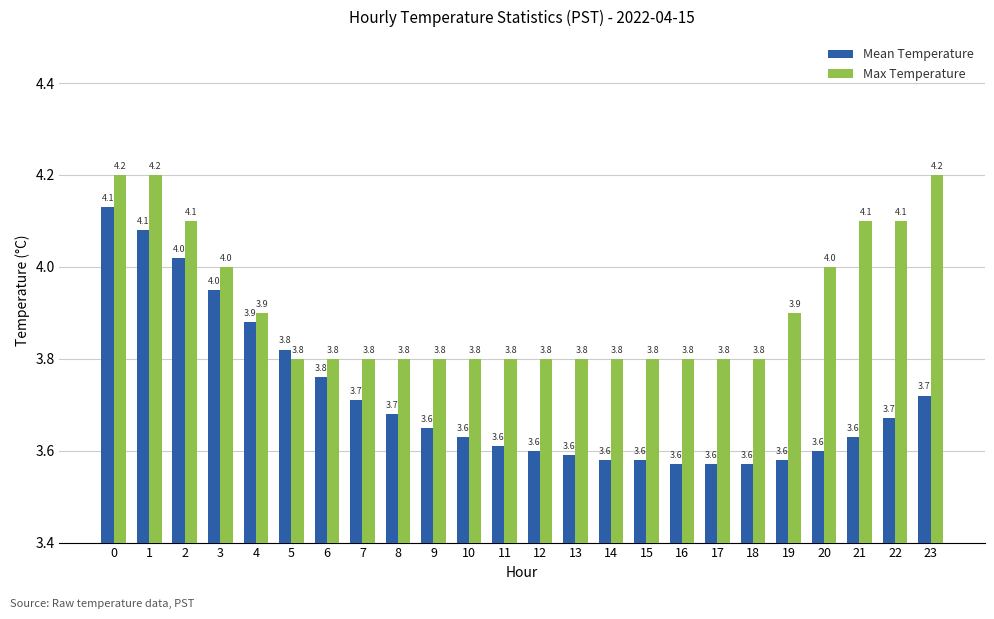

What is the total value across all series at 5?

7.6